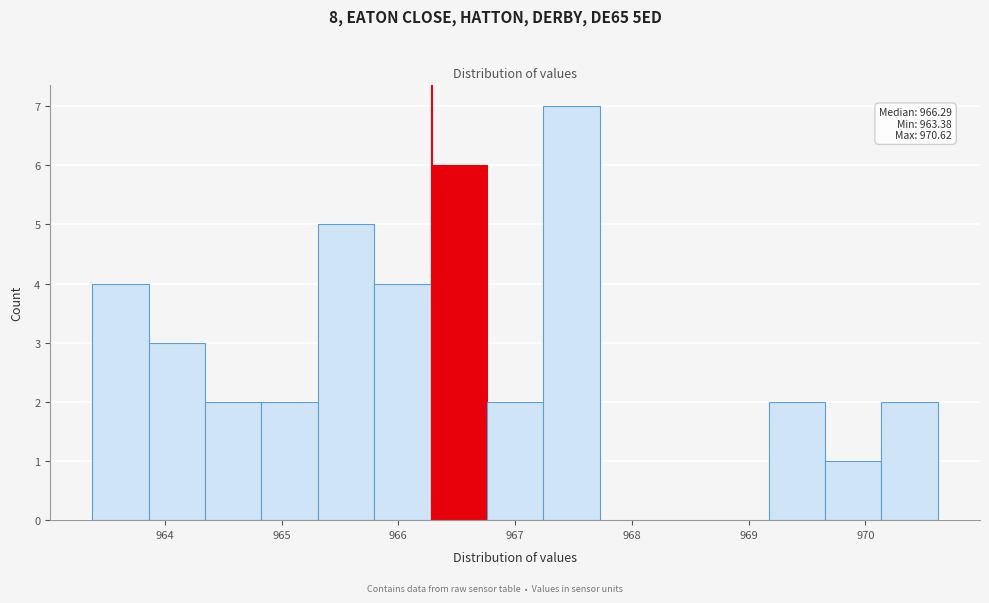

Which range on the x-axis has the tallest bar?

967.2 to 967.7